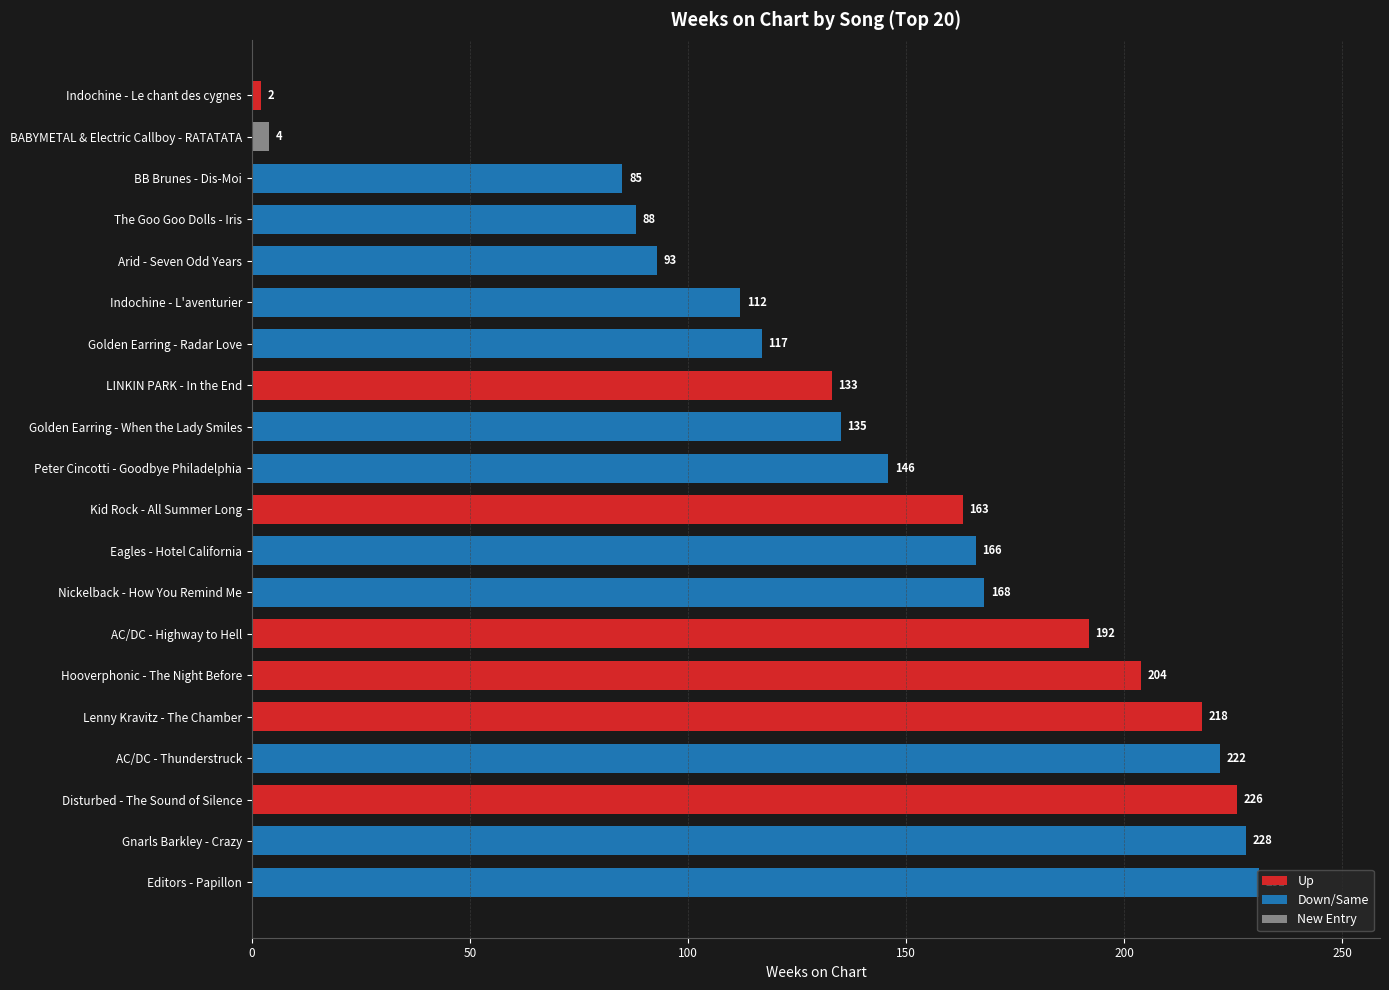

List the labels in order of value, largest first.

Editors - Papillon, Gnarls Barkley - Crazy, Disturbed - The Sound of Silence, AC/DC - Thunderstruck, Lenny Kravitz - The Chamber, Hooverphonic - The Night Before, AC/DC - Highway to Hell, Nickelback - How You Remind Me, Eagles - Hotel California, Kid Rock - All Summer Long, Peter Cincotti - Goodbye Philadelphia, Golden Earring - When the Lady Smiles, LINKIN PARK - In the End, Golden Earring - Radar Love, Indochine - L'aventurier, Arid - Seven Odd Years, The Goo Goo Dolls - Iris, BB Brunes - Dis-Moi, BABYMETAL & Electric Callboy - RATATATA, Indochine - Le chant des cygnes